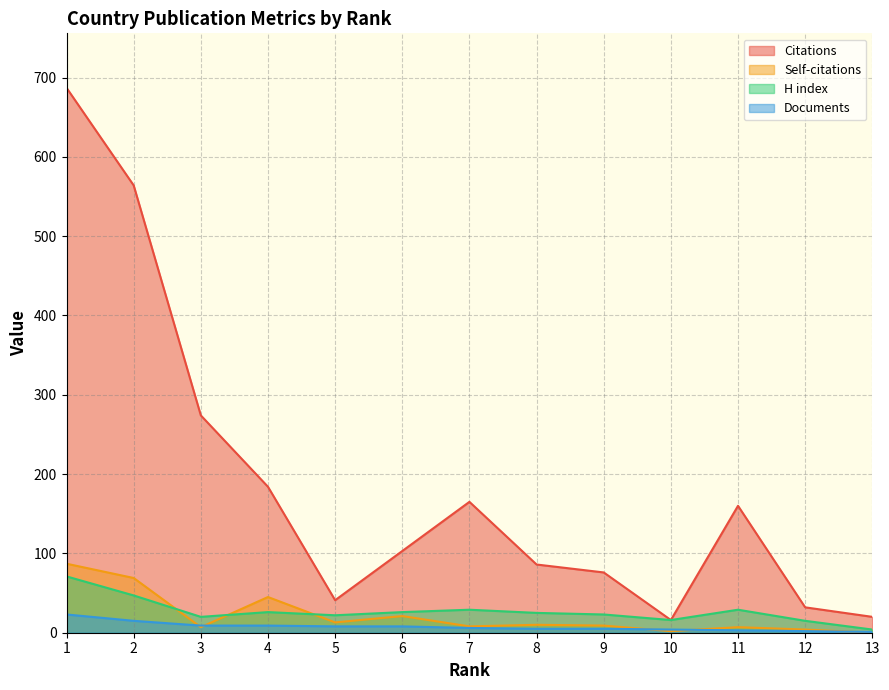

True or false: Documents and Citations intersect in this chart.

False